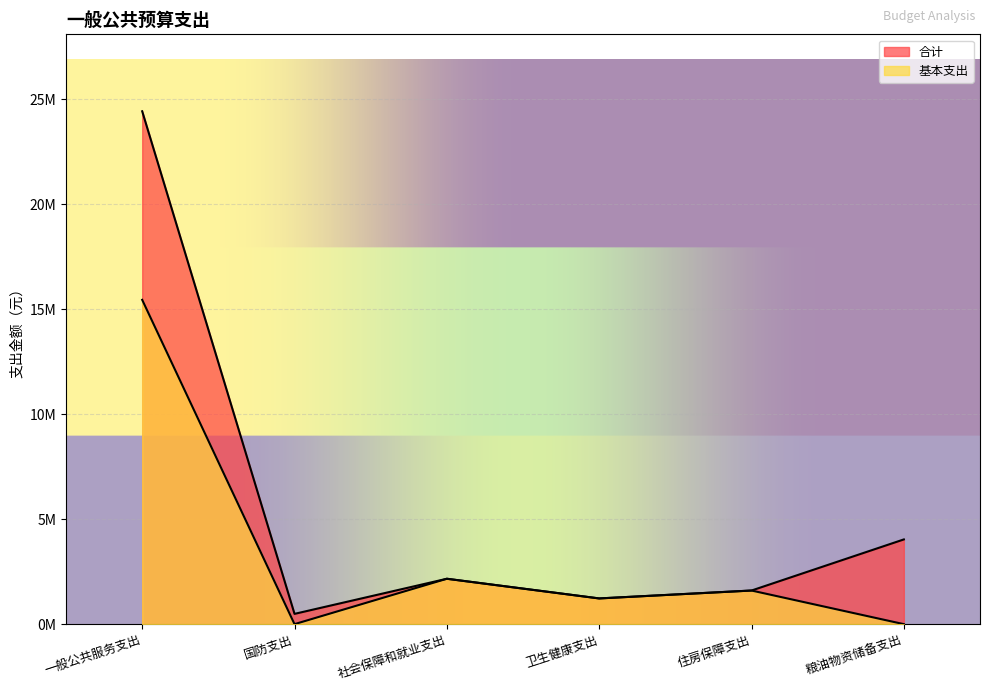

Which has a higher value, 住房保障支出 or 社会保障和就业支出?

社会保障和就业支出